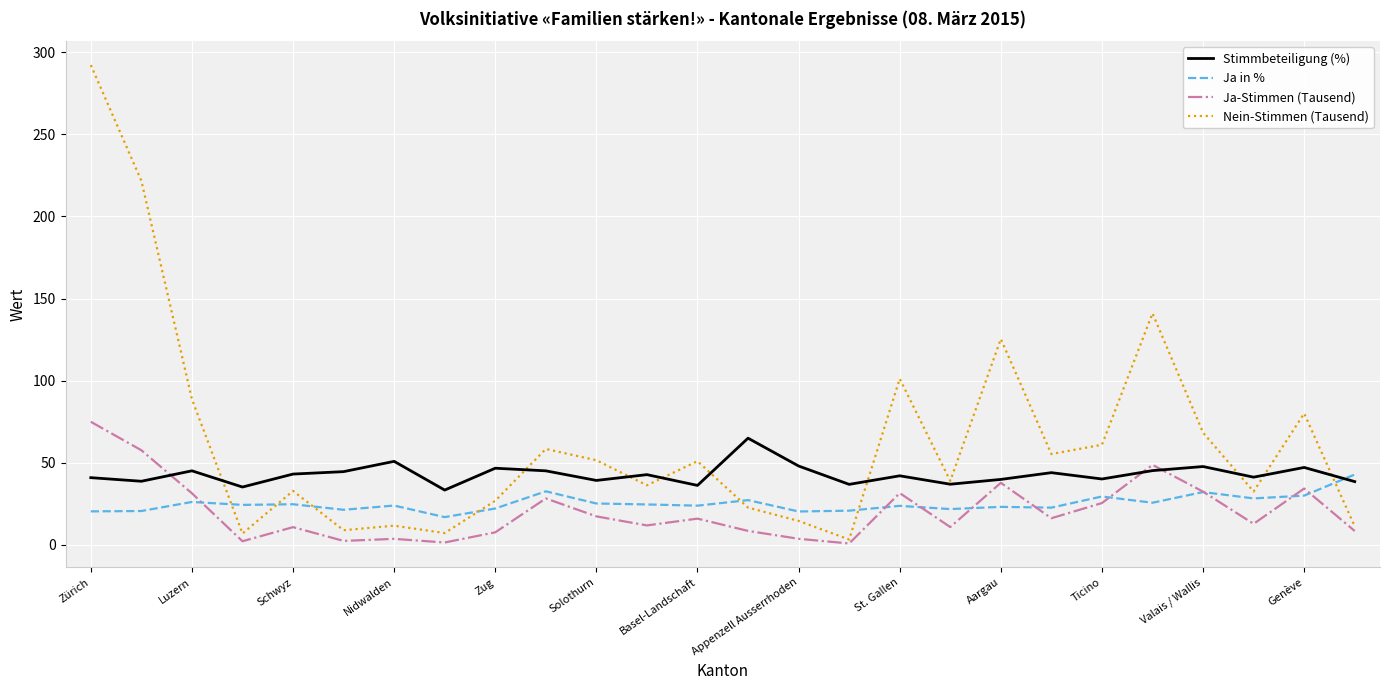

What is the highest value of the Nein-Stimmen (Tausend) series?

292.1